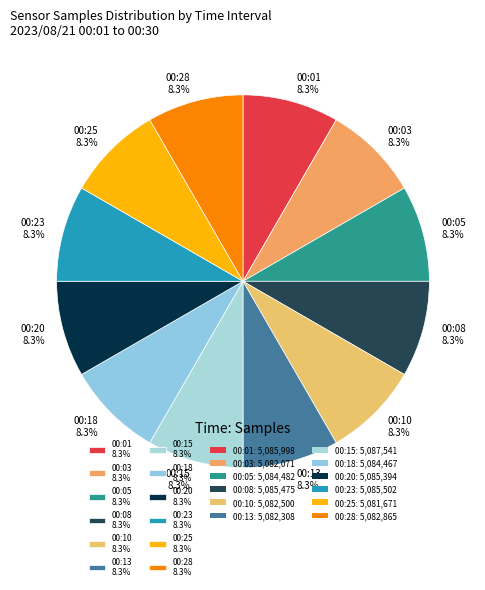

Does 00:05 account for over 50% of the chart?

No